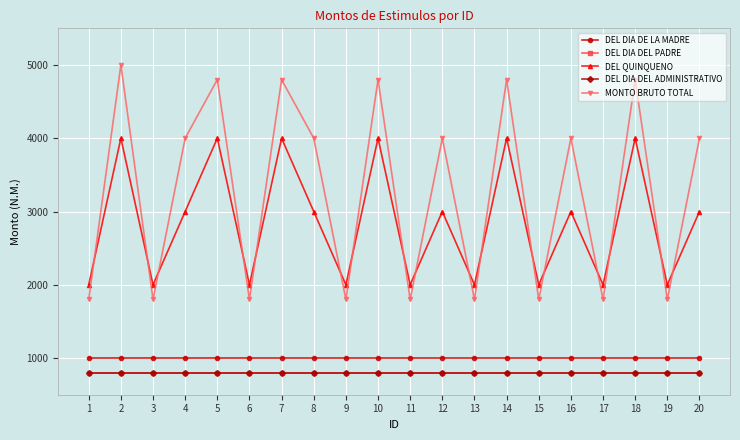

Does the chart have visible grid lines?

Yes